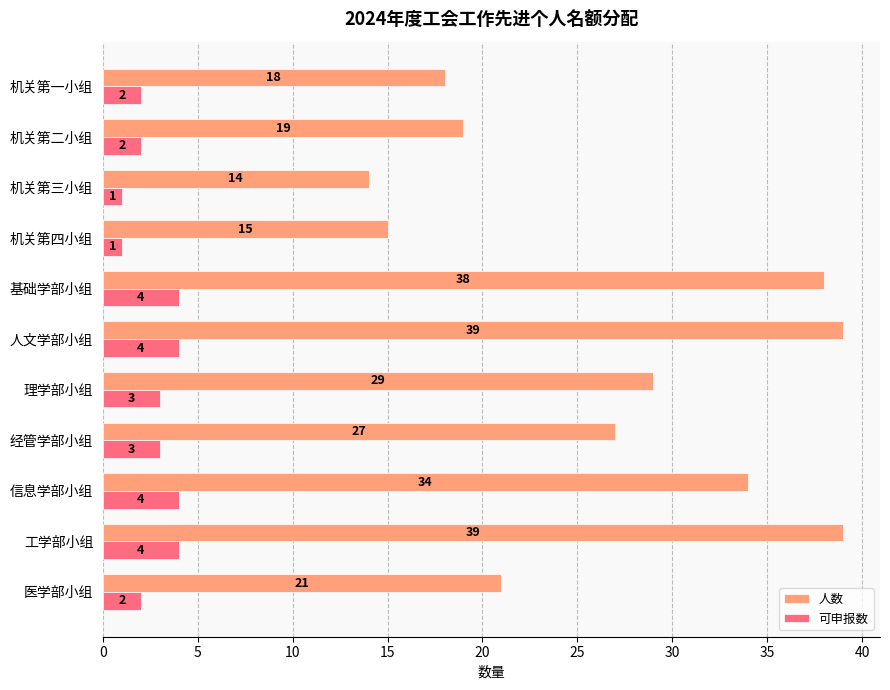

What are all the series names shown in the legend?

人数, 可申报数